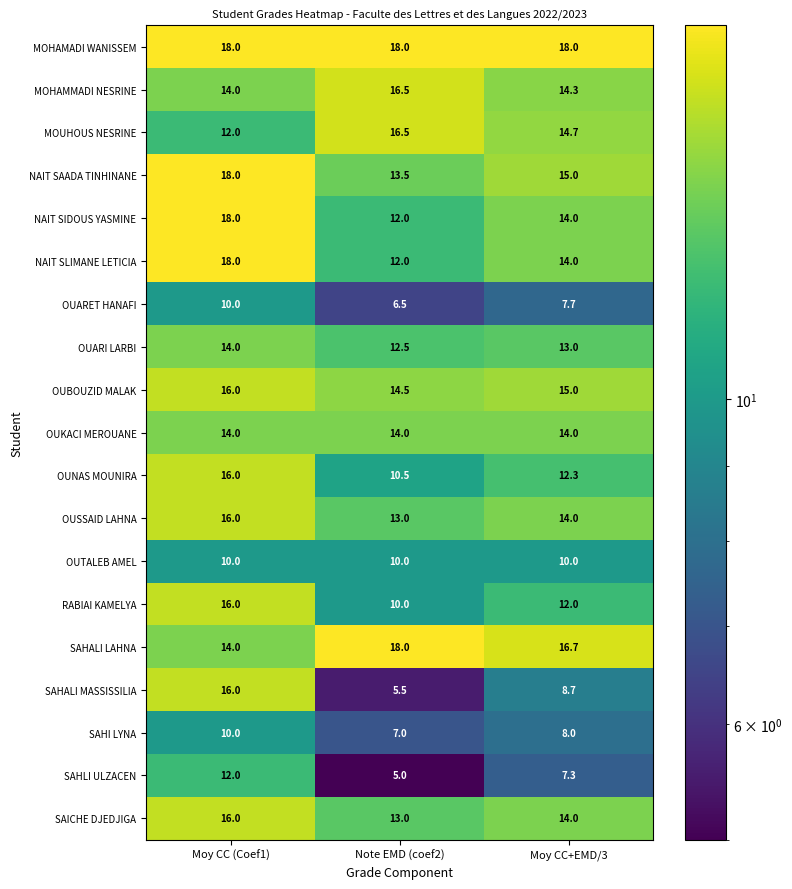

What is the sum of the NAIT SIDOUS YASMINE values at Moy CC (Coef1) and Moy CC+EMD/3?

32.0